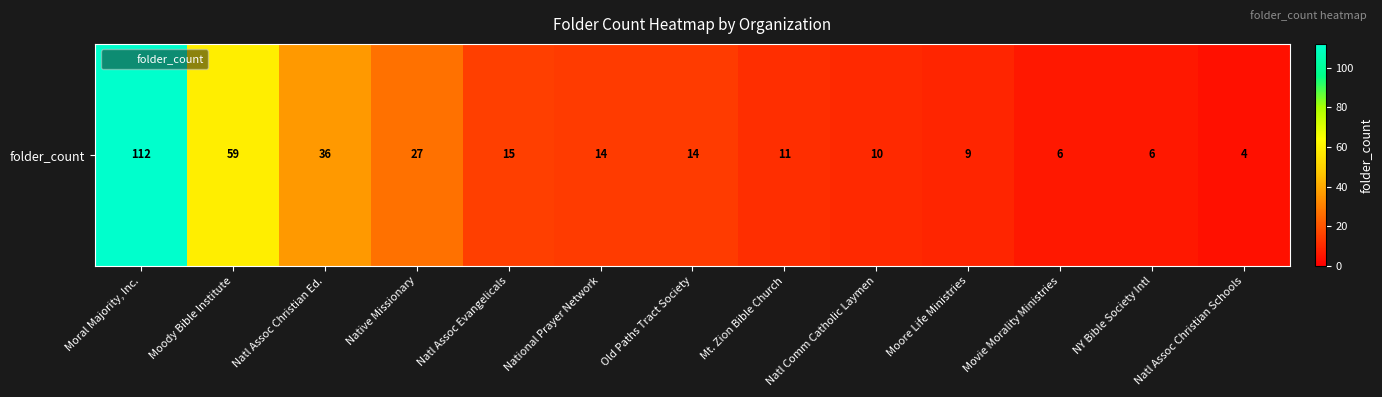

Reading left to right, extract all data points from this chart.

112	59	36	27	15	14	14	11	10	9	6	6	4